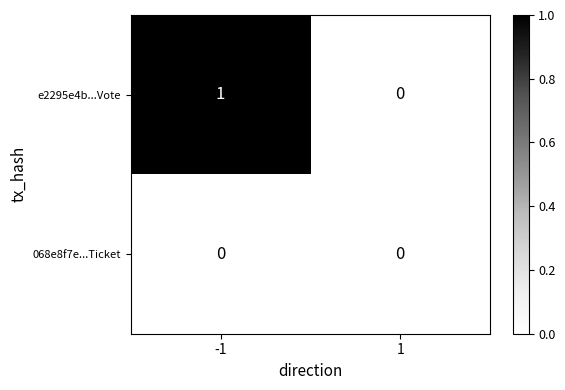

Which series has the largest range (max minus min)?

e2295e4b...Vote